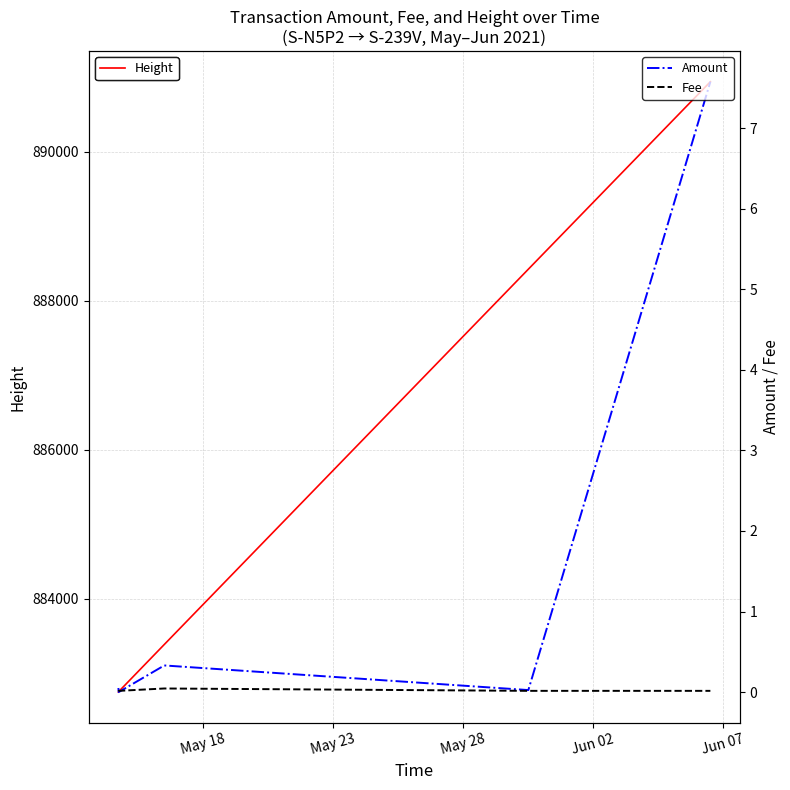

What is the maximum value for Amount?

7.6